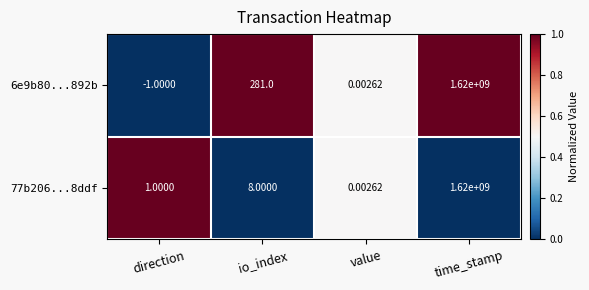

Between direction and value, which series saw the biggest shift?

6e9b80...892b